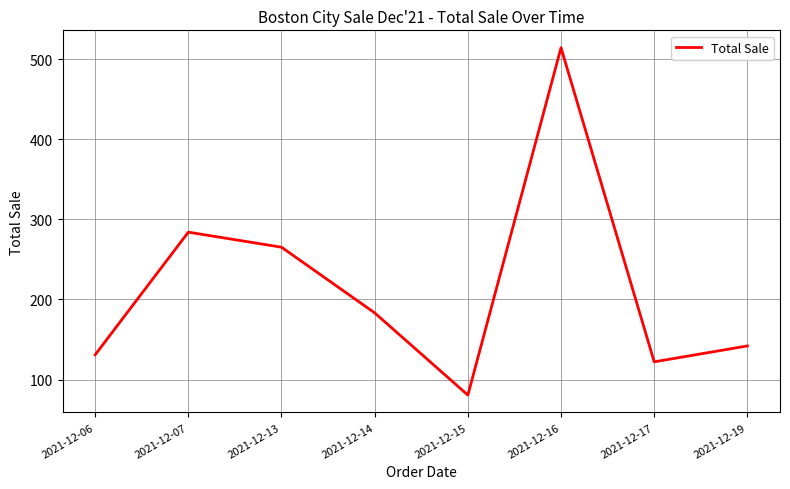

Does the chart have visible grid lines?

Yes